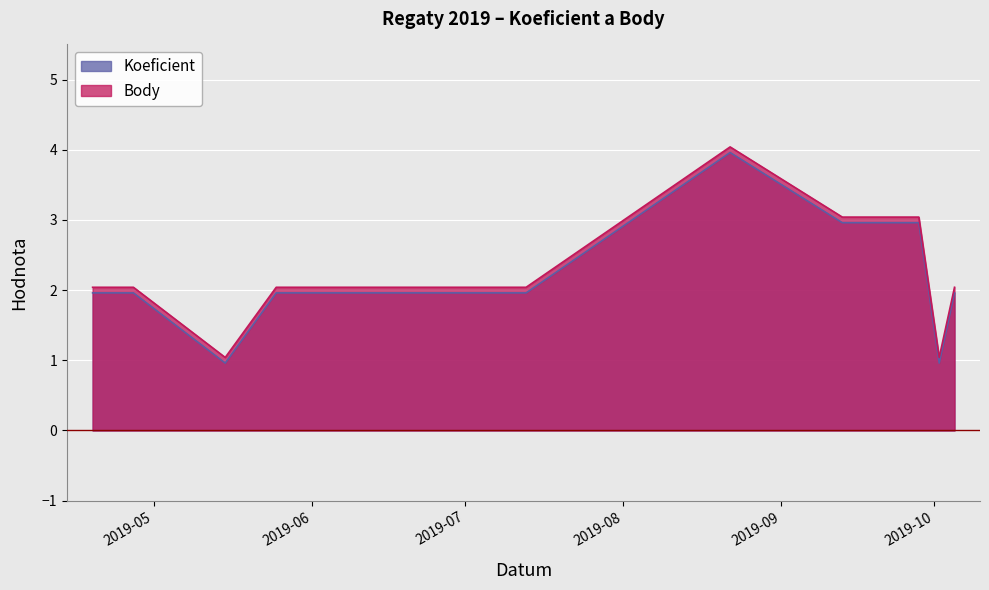

How many data points in Body are above 1?

9